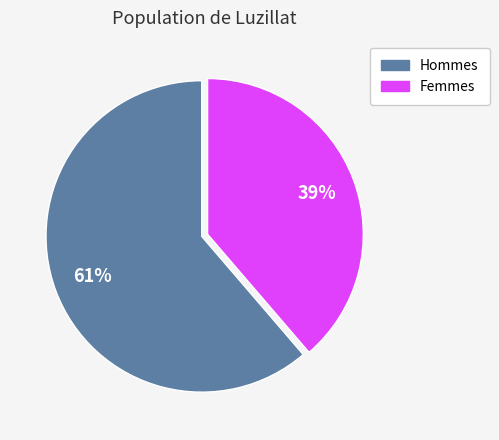

Is there a majority slice in this chart?

Yes